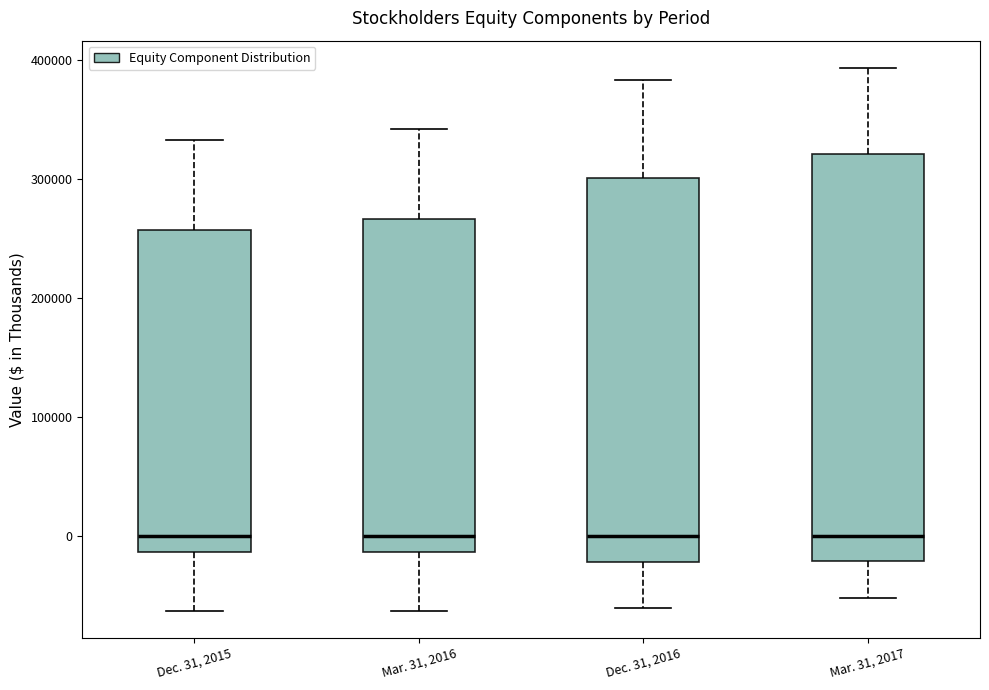

Reading left to right, read every box against the y-axis: the position of its median line, the range the box covers, and the ends of its whiskers. The values are not printed on the chart, so give them approximately, as read against the axis.

Dec. 31, 2015: median 0, box -10000 to 260000, whiskers -60000 to 330000
Mar. 31, 2016: median 0, box -10000 to 270000, whiskers -60000 to 340000
Dec. 31, 2016: median 0, box -20000 to 300000, whiskers -60000 to 380000
Mar. 31, 2017: median 0, box -20000 to 320000, whiskers -50000 to 390000